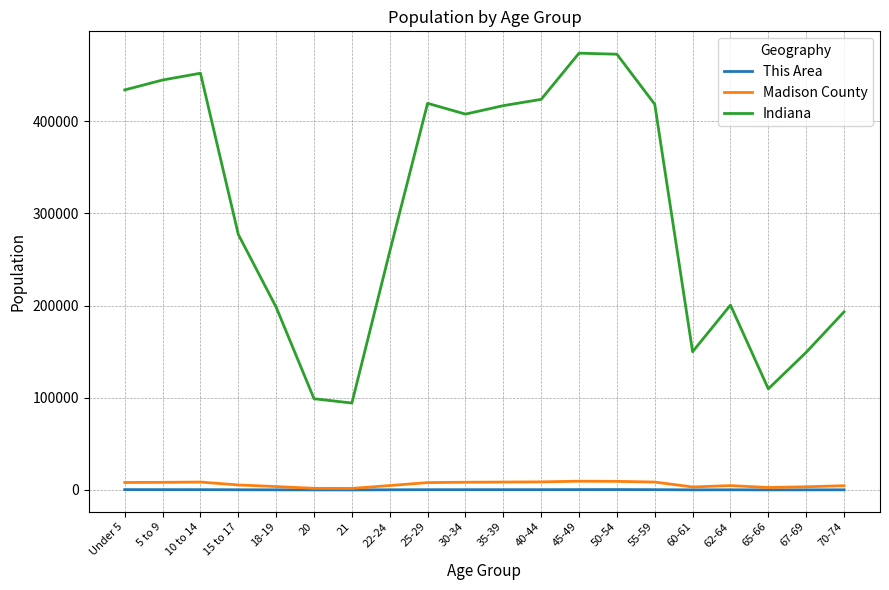

True or false: Indiana and Madison County cross at least once.

False